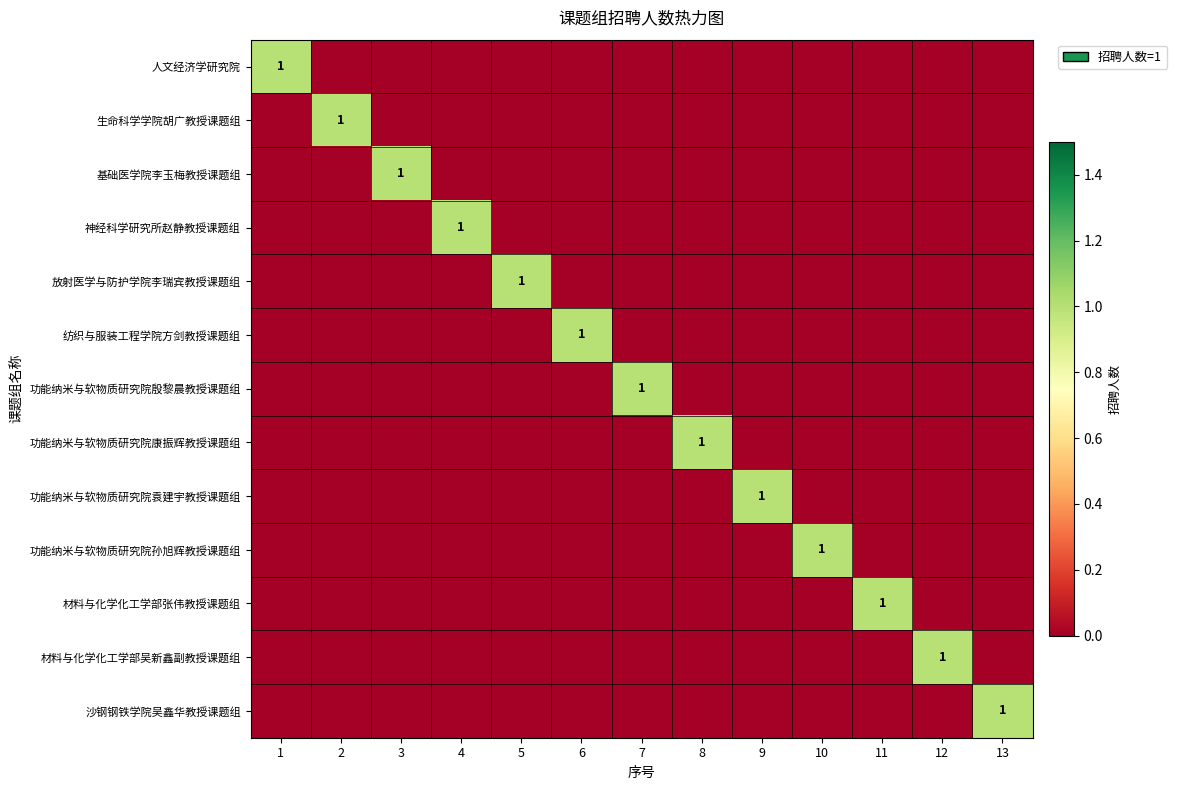

At which category is the sum across all series the highest?

1